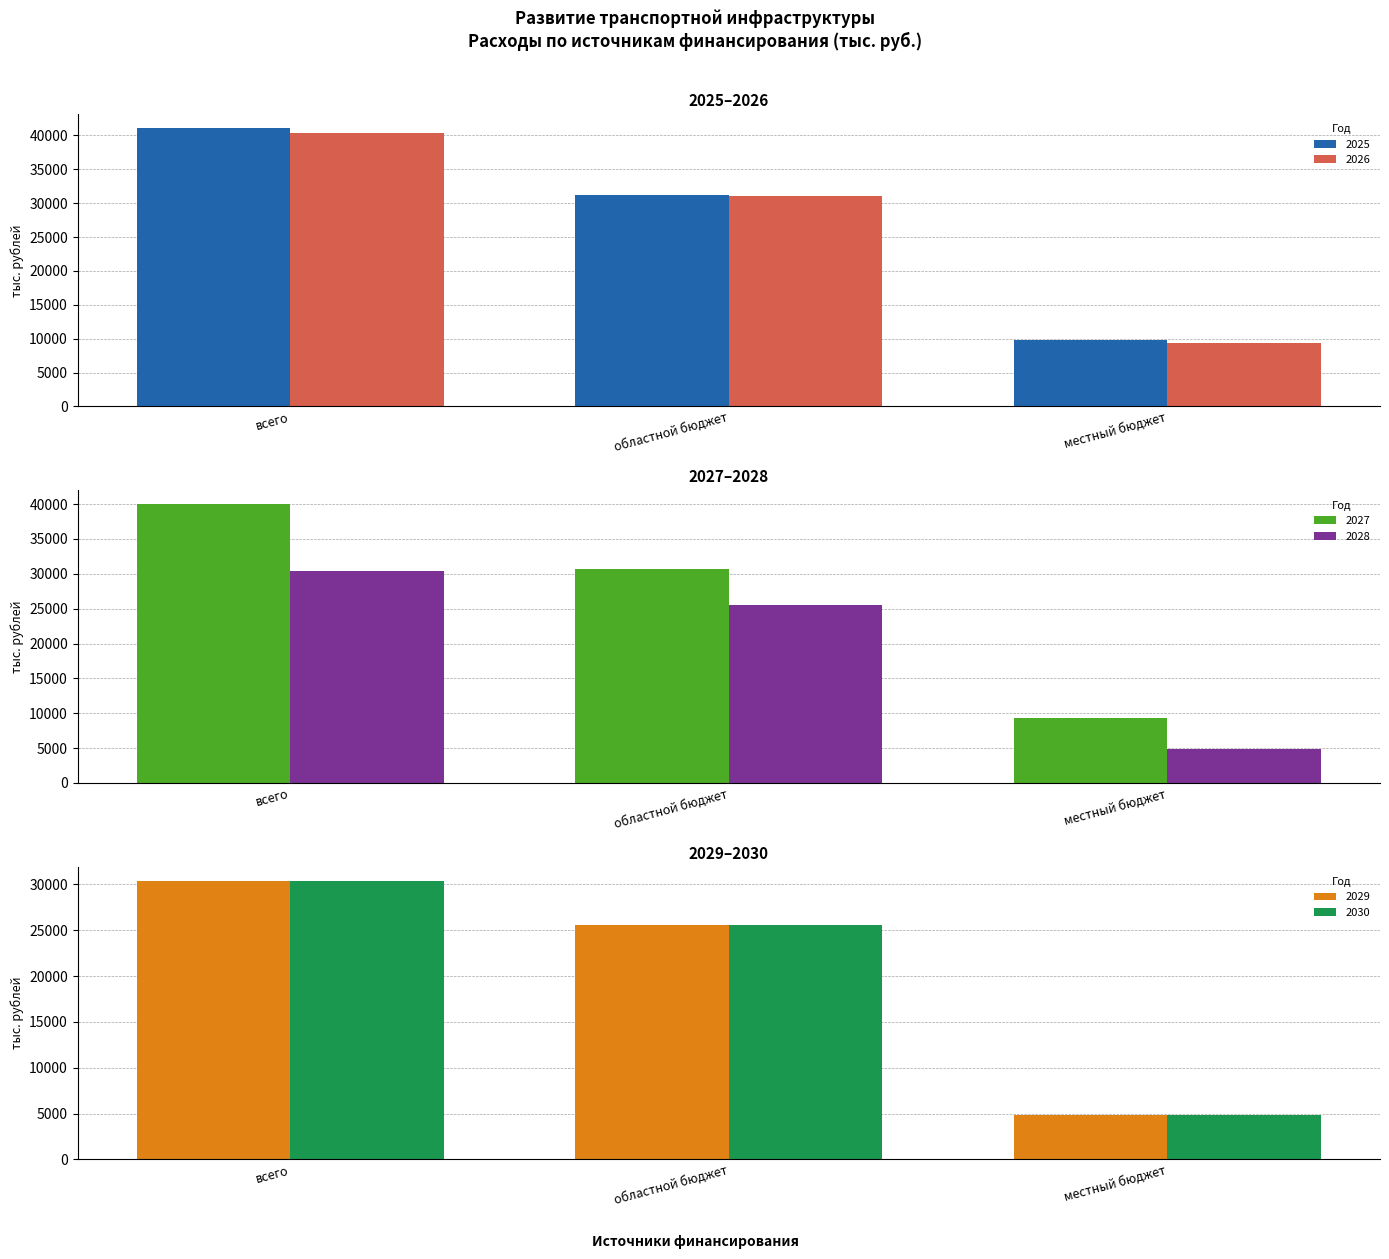

At how many categories does at least one series exceed 30967?

2